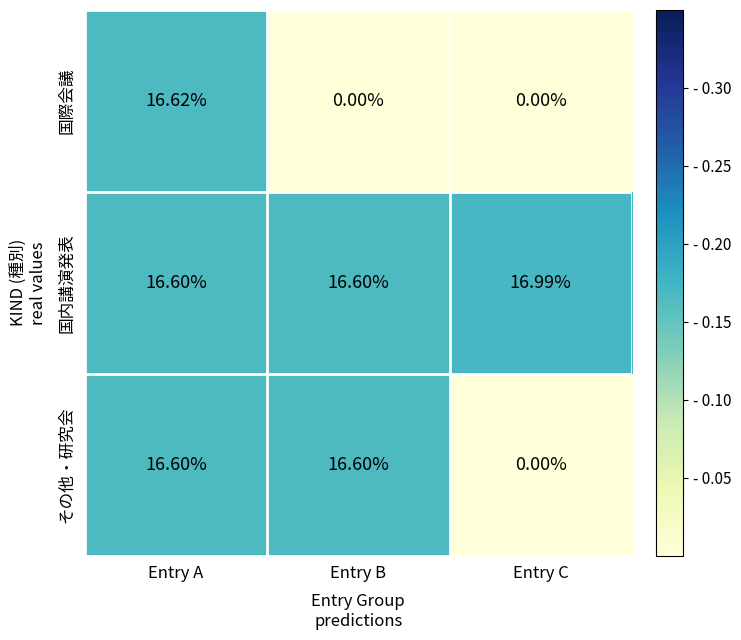

Which series changed the most between Entry A and Entry C?

国際会議